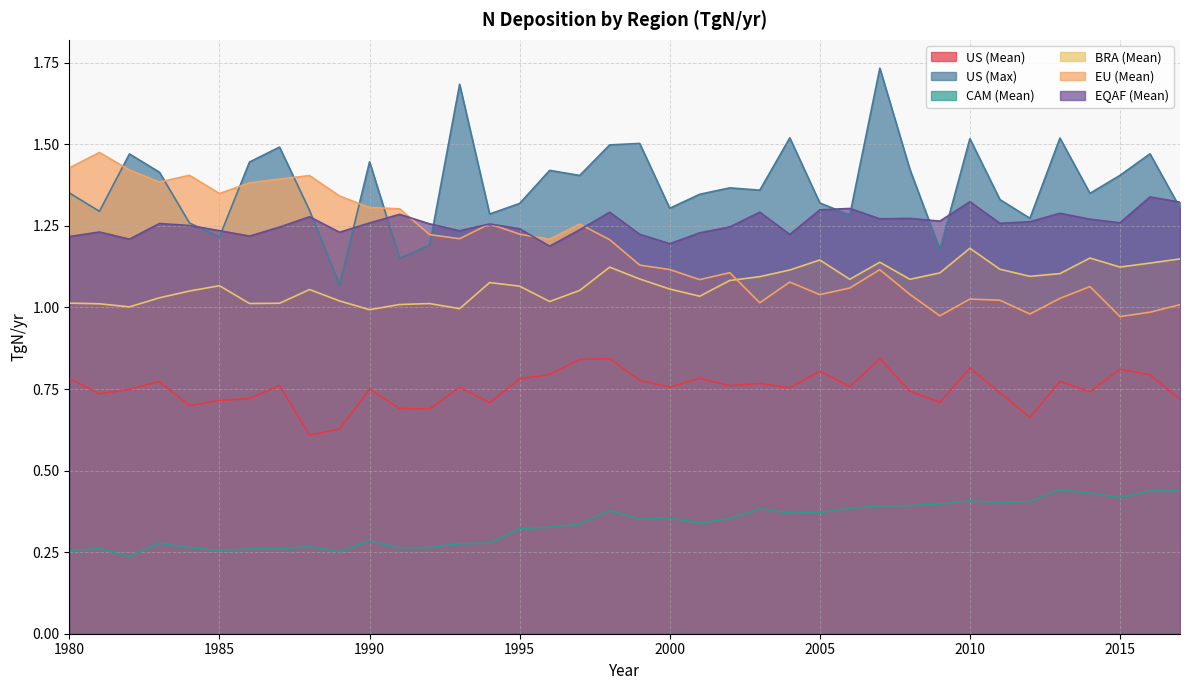

What is the value of the CAM (Mean) point at the 7th from the left?

0.3